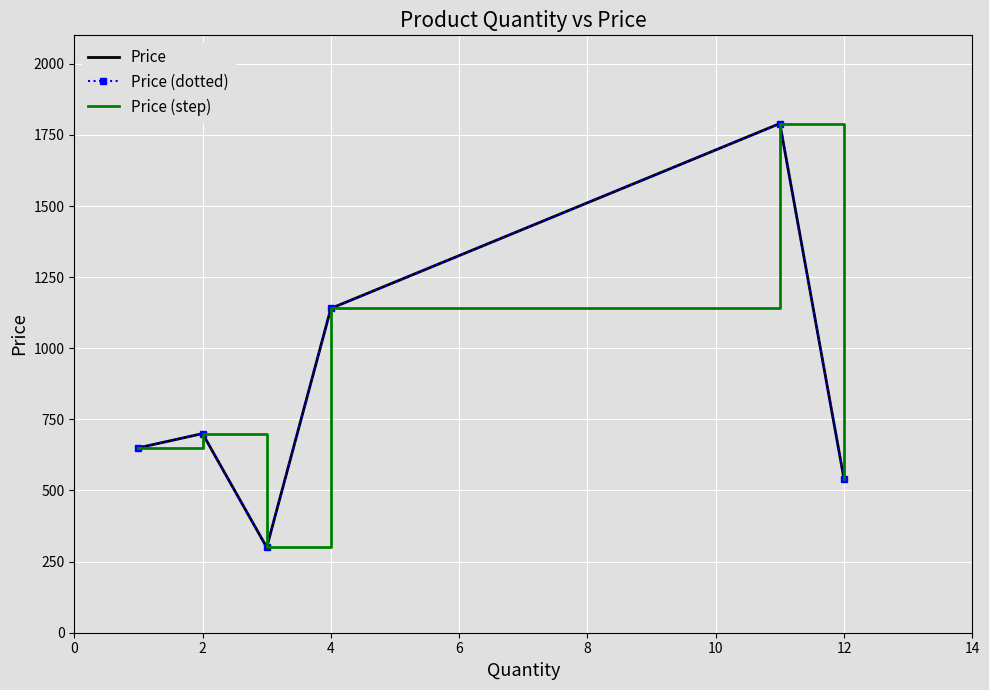

List the series in order of their peak value, highest first.

Price, Price (dotted), Price (step)